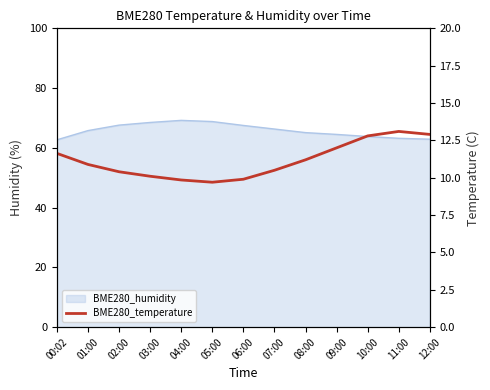

How many interior local peaks (higher than both neighbors) does the data have?

1